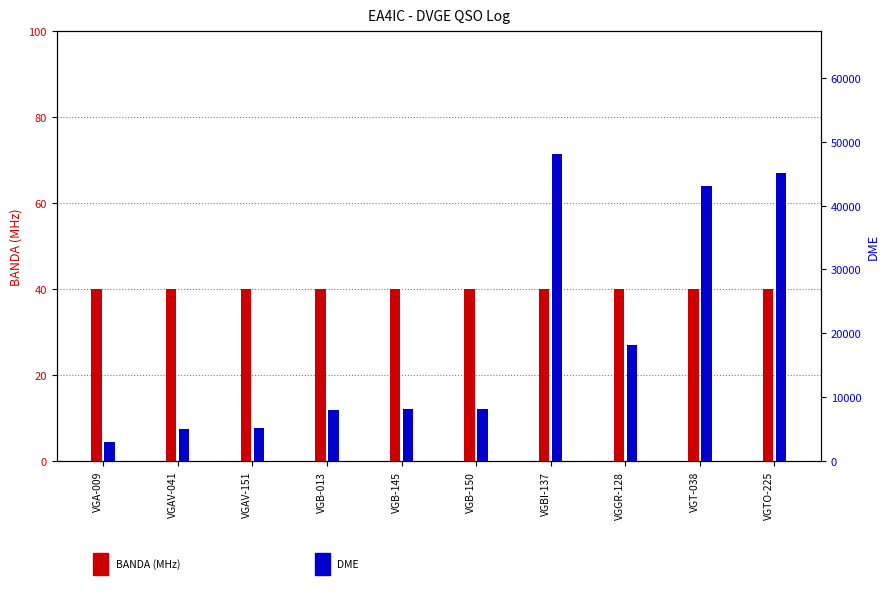

Reading left to right, transcribe all the data shown in this chart.

BANDA (MHz): 40	40	40	40	40	40	40	40	40	40
DME: 3012	5057	5198	8019	8199	8212	48074	18089	43046	45119